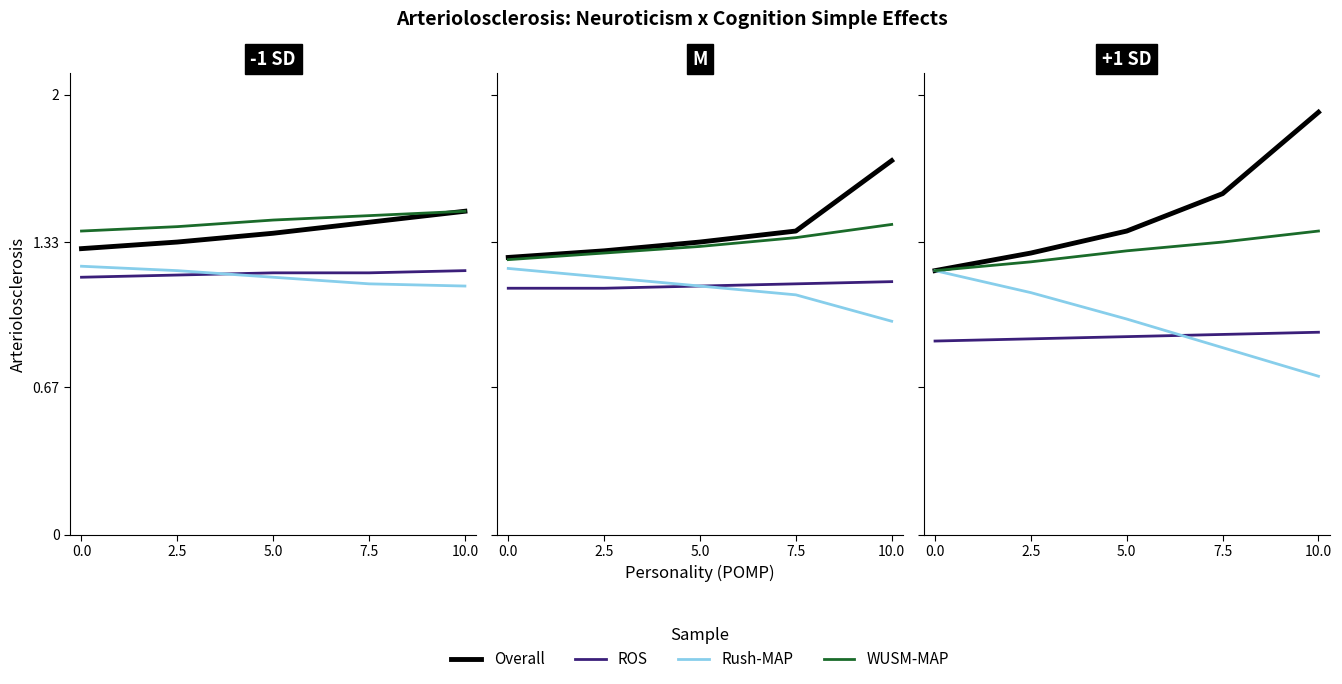

True or false: Overall and Rush-MAP cross at least once.

False